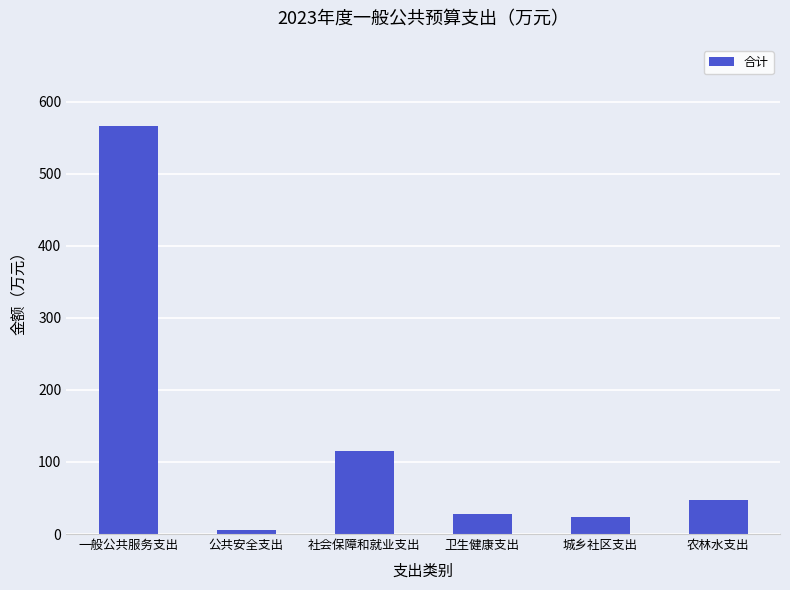

What is the change in value from 社会保障和就业支出 to 城乡社区支出?

-91.8